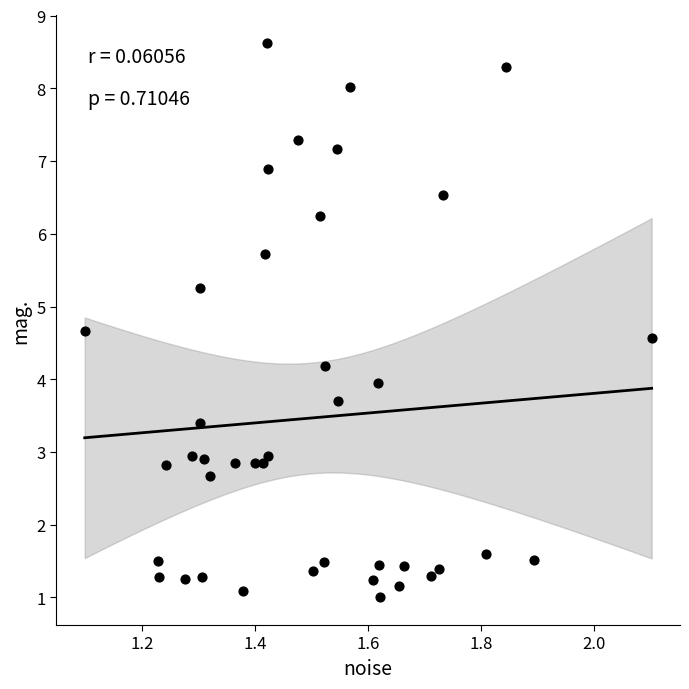

What is the range of X values (max minus min)?

1.0